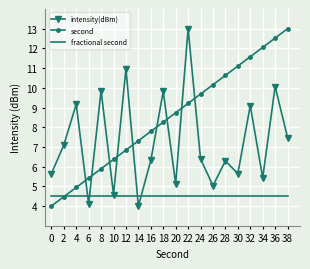

What is the total value across all series at 18?

22.6